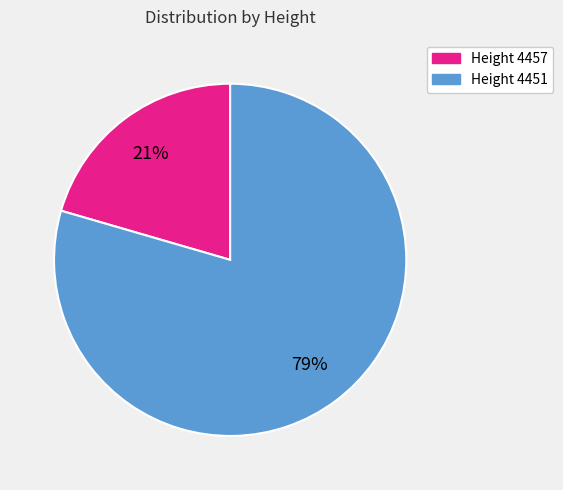

Count the number of slices in the pie.

2